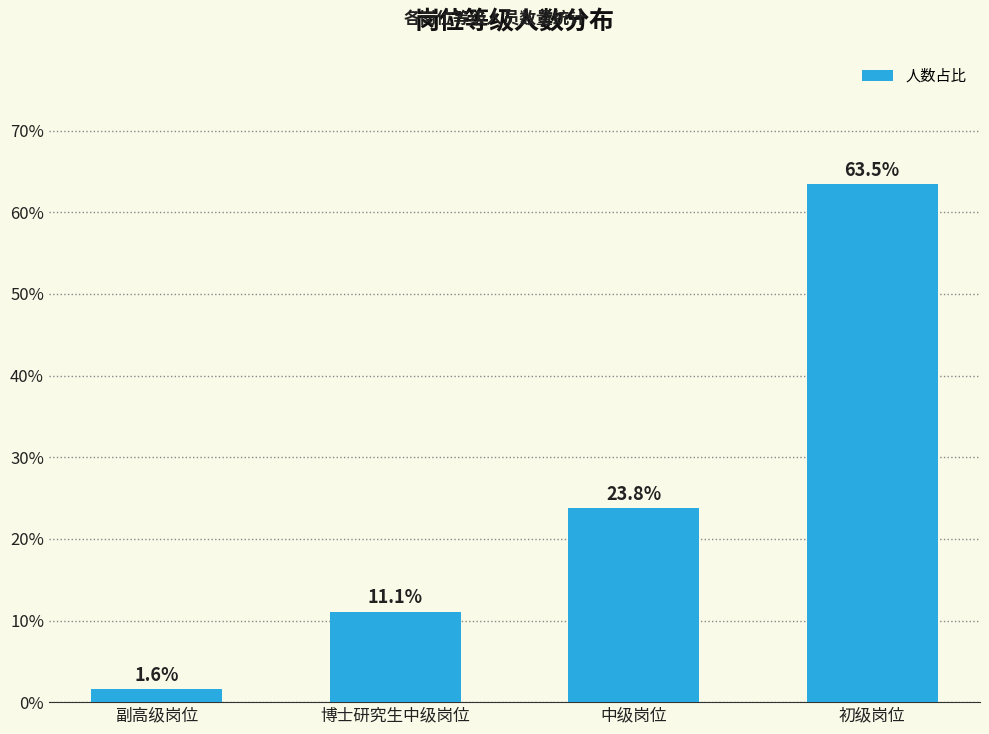

Between 副高级岗位 and 博士研究生中级岗位, which is larger?

博士研究生中级岗位